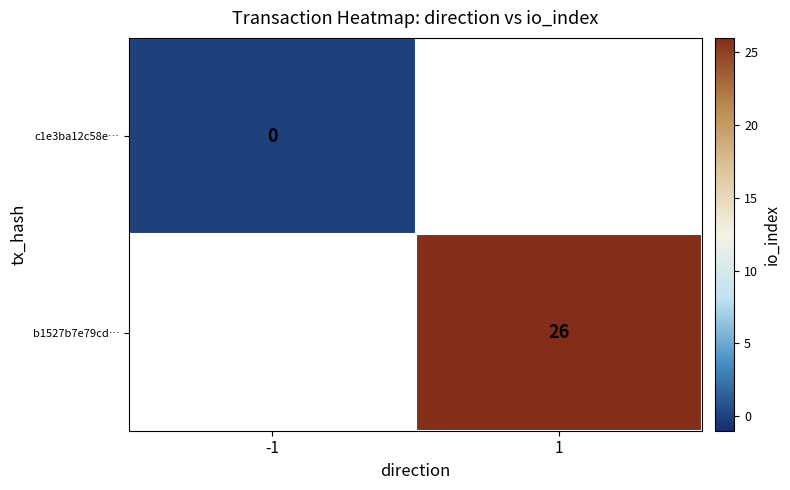

Is the value of b1527b7e79cd… at 1 greater than the value of c1e3ba12c58e… at -1?

Yes